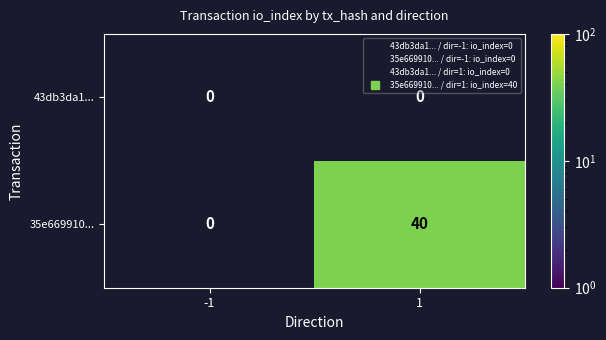

Which series has the widest spread of values?

35e669910...